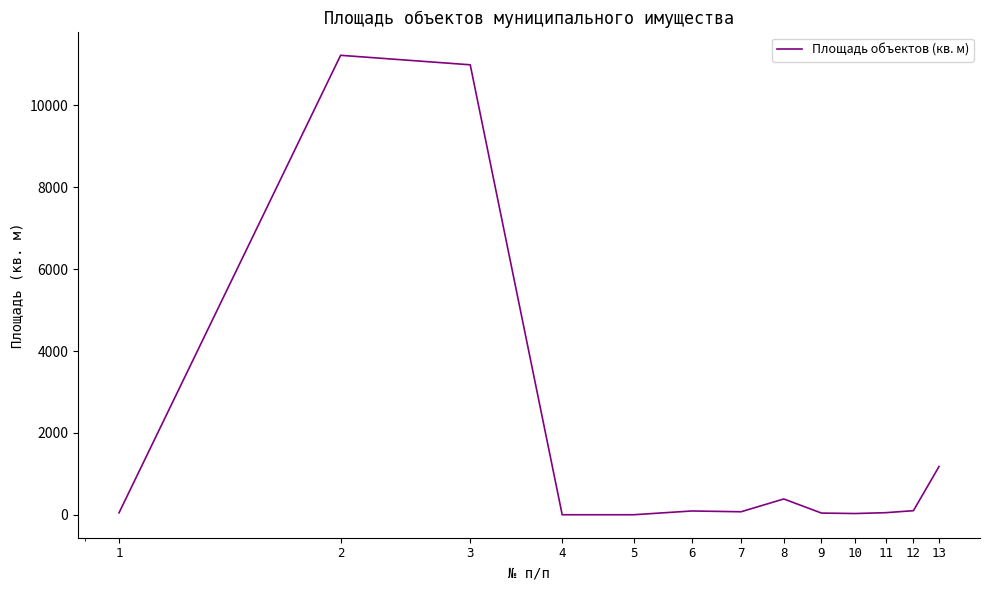

What is the greatest value displayed?

11226.0